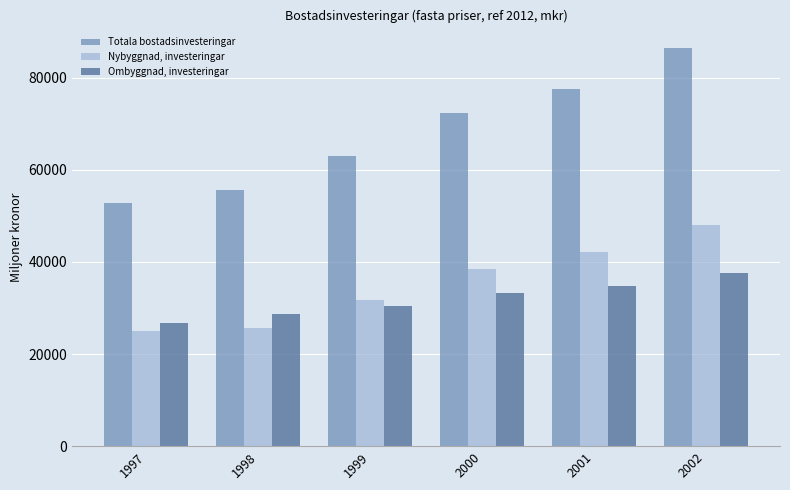

How many bars are there in total?

18